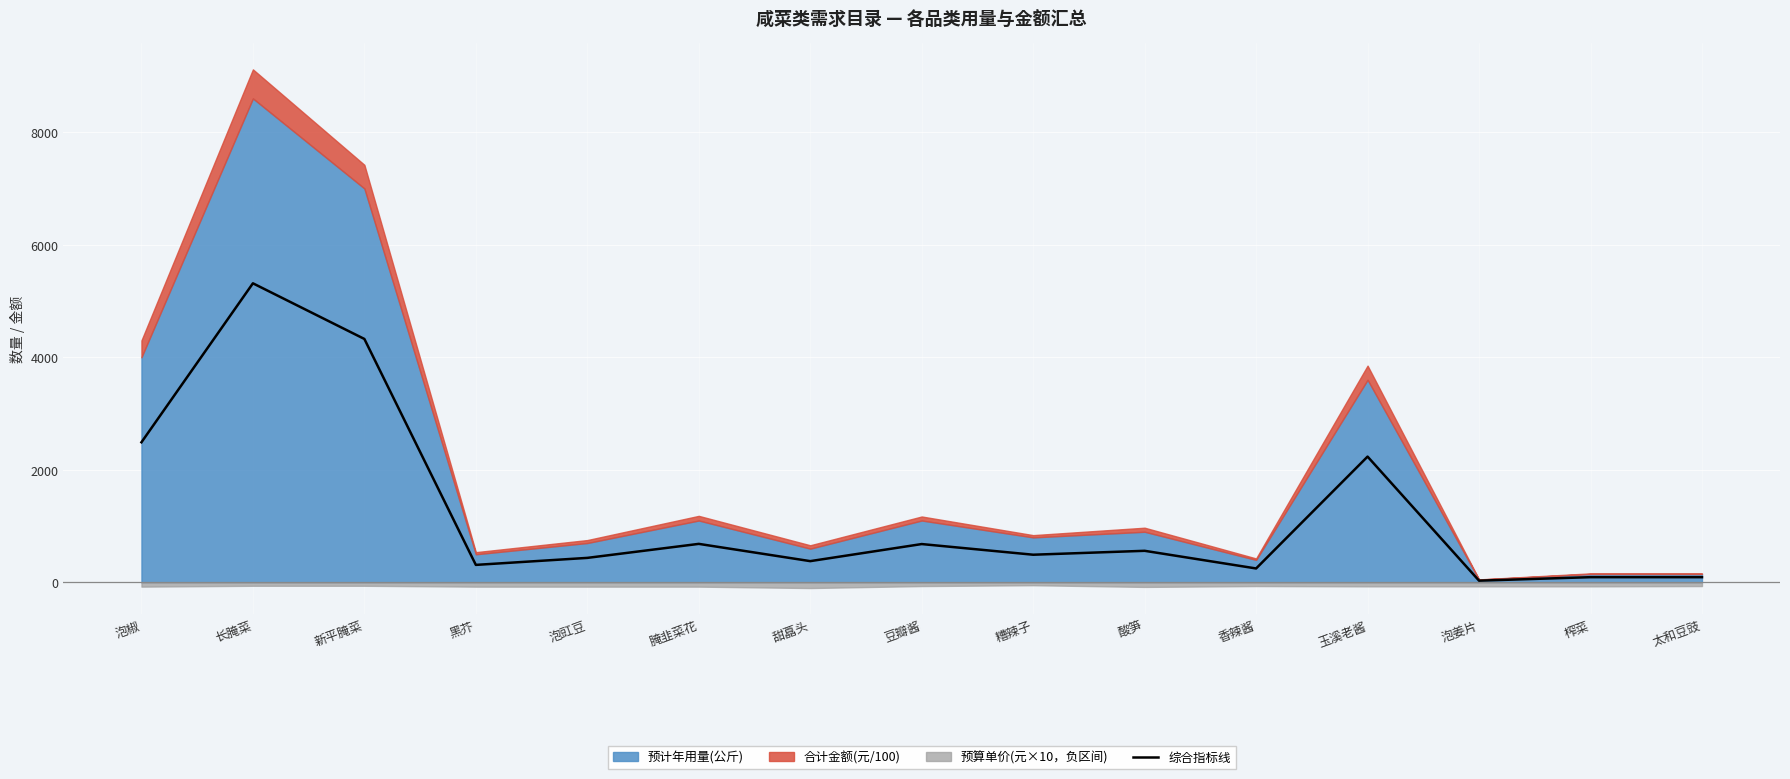

How many values exceed 492?

7